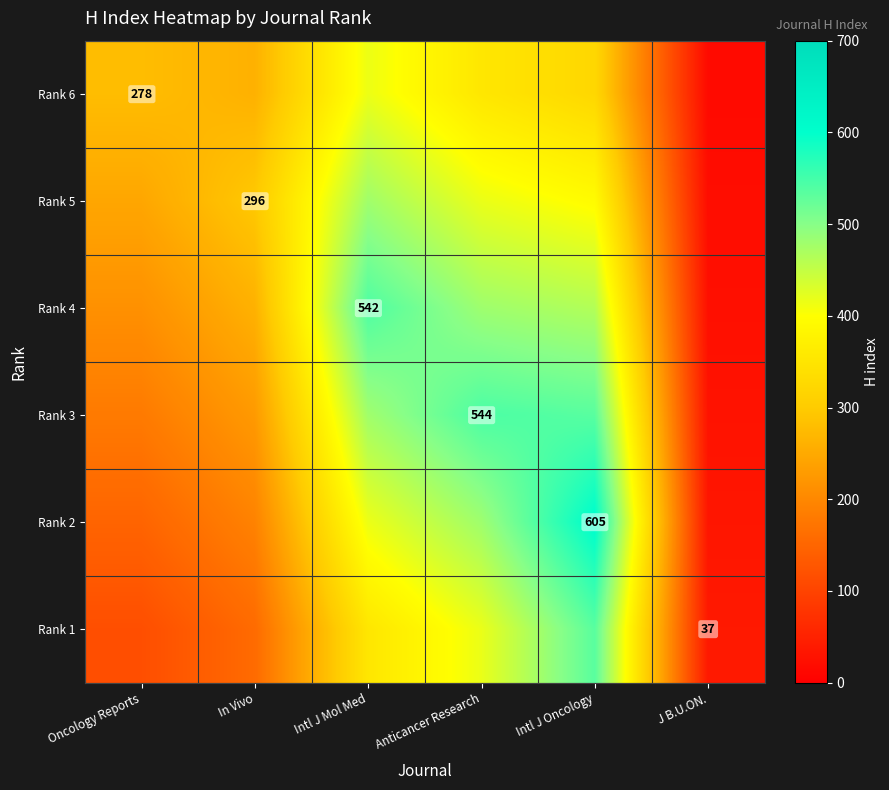

Is the value of Rank 1 at Intl J Oncology greater than the value of Rank 3 at Intl J Oncology?

No